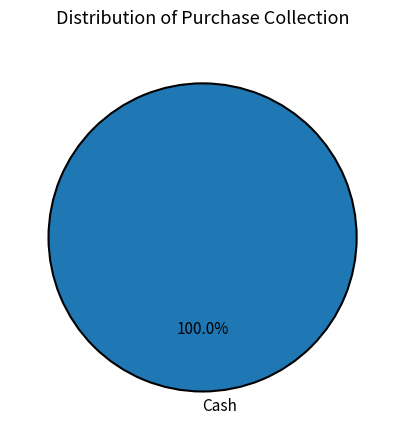

Which category accounts for the majority?

Cash